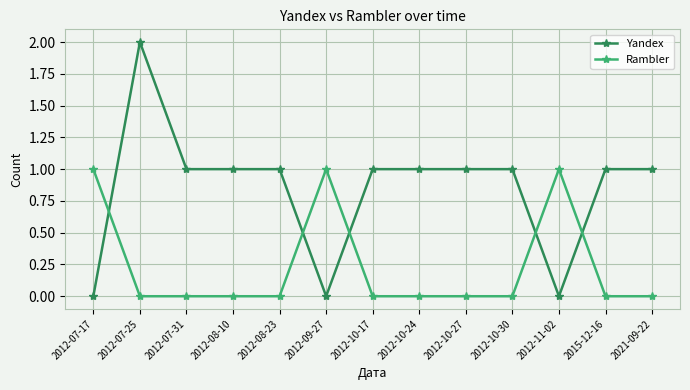

What is the average value of the Yandex series?

1